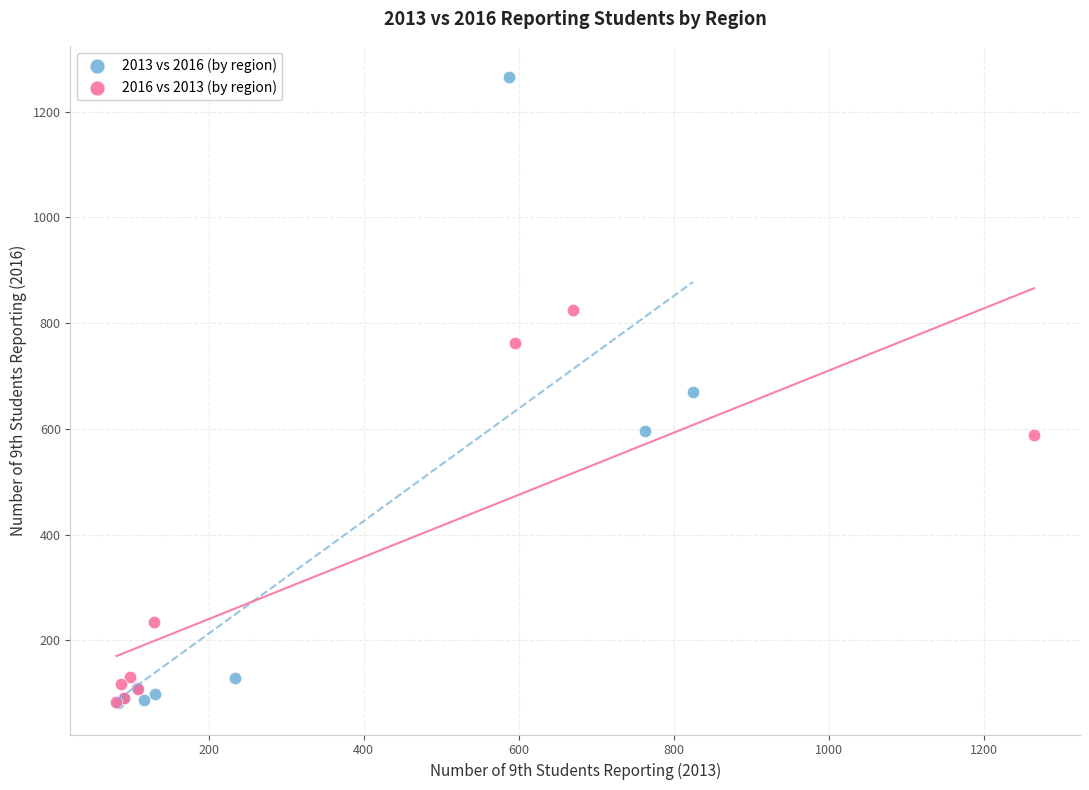

What are all the series names shown in the legend?

2013 vs 2016 (by region), 2016 vs 2013 (by region)